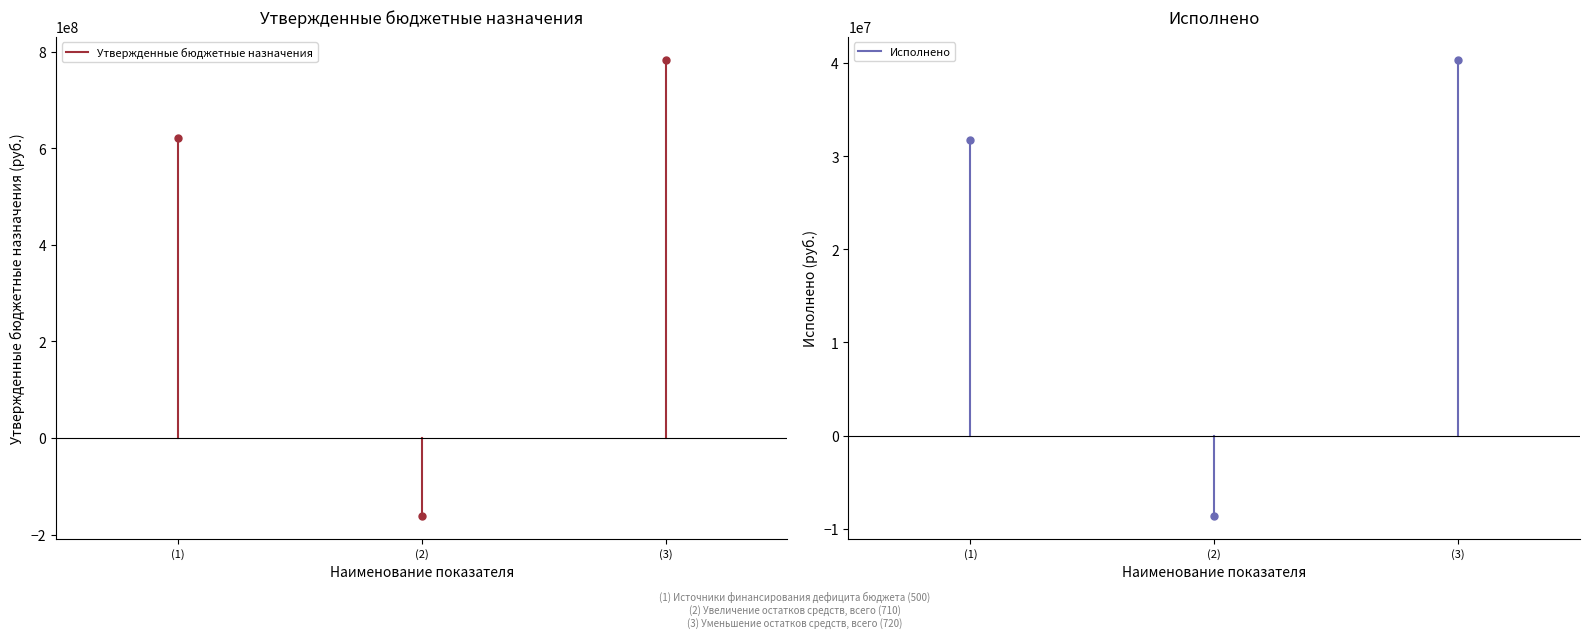

What are all the series names shown in the legend?

Утвержденные бюджетные назначения, Исполнено